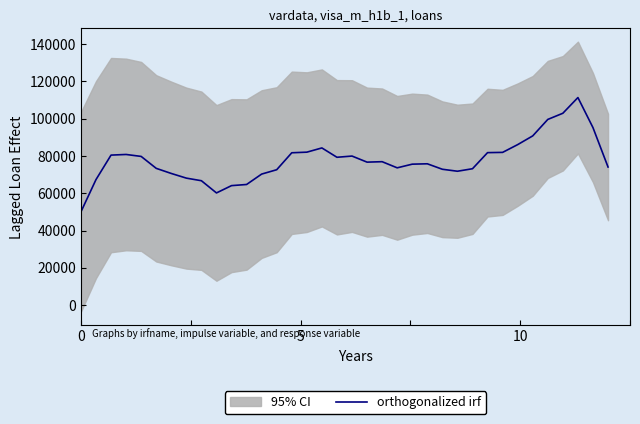

How many data points are less than 76673?

18